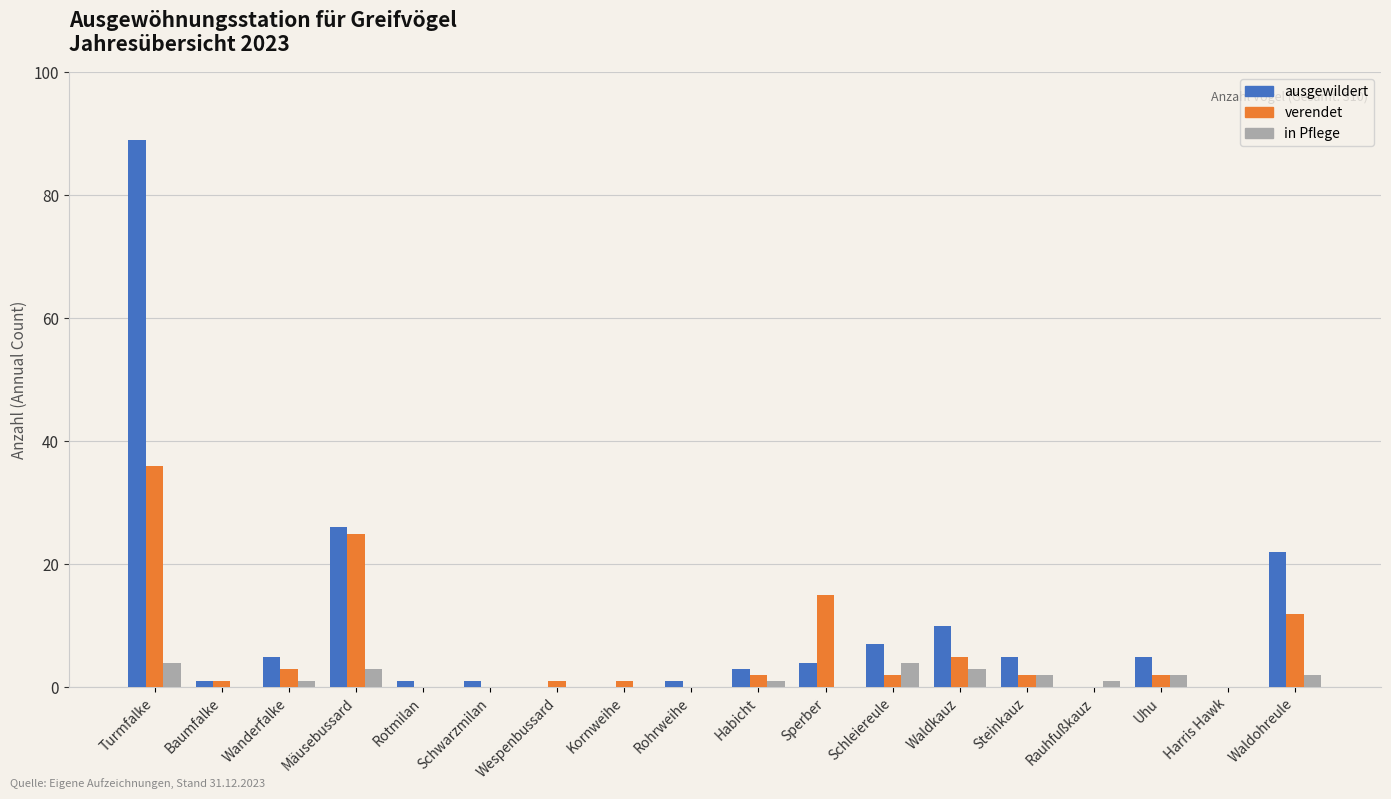

True or false: in Pflege has a value of 1 at Rauhfußkauz.

True